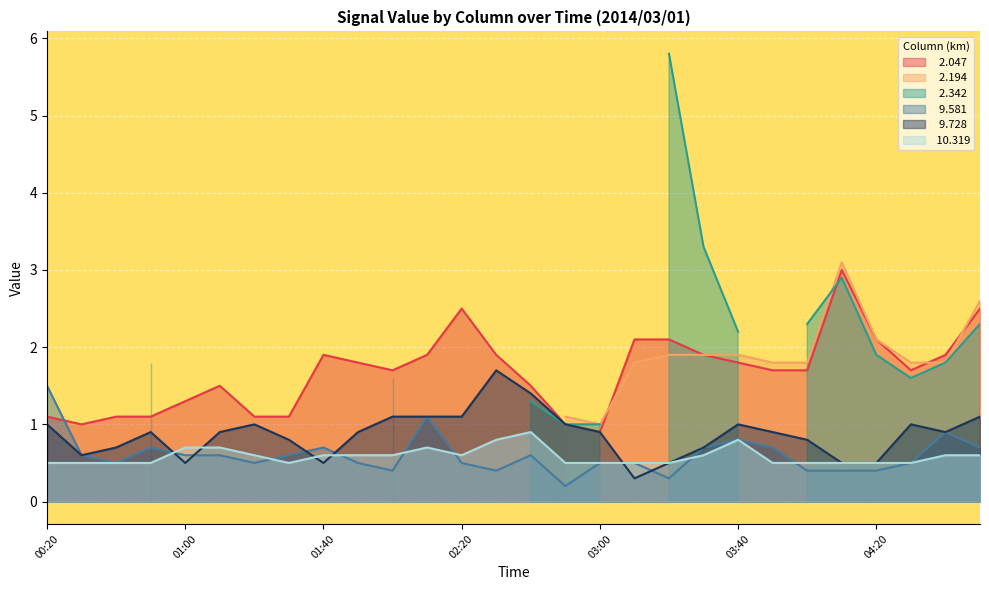

How many intersections are there between   9.581 and  10.319?

7